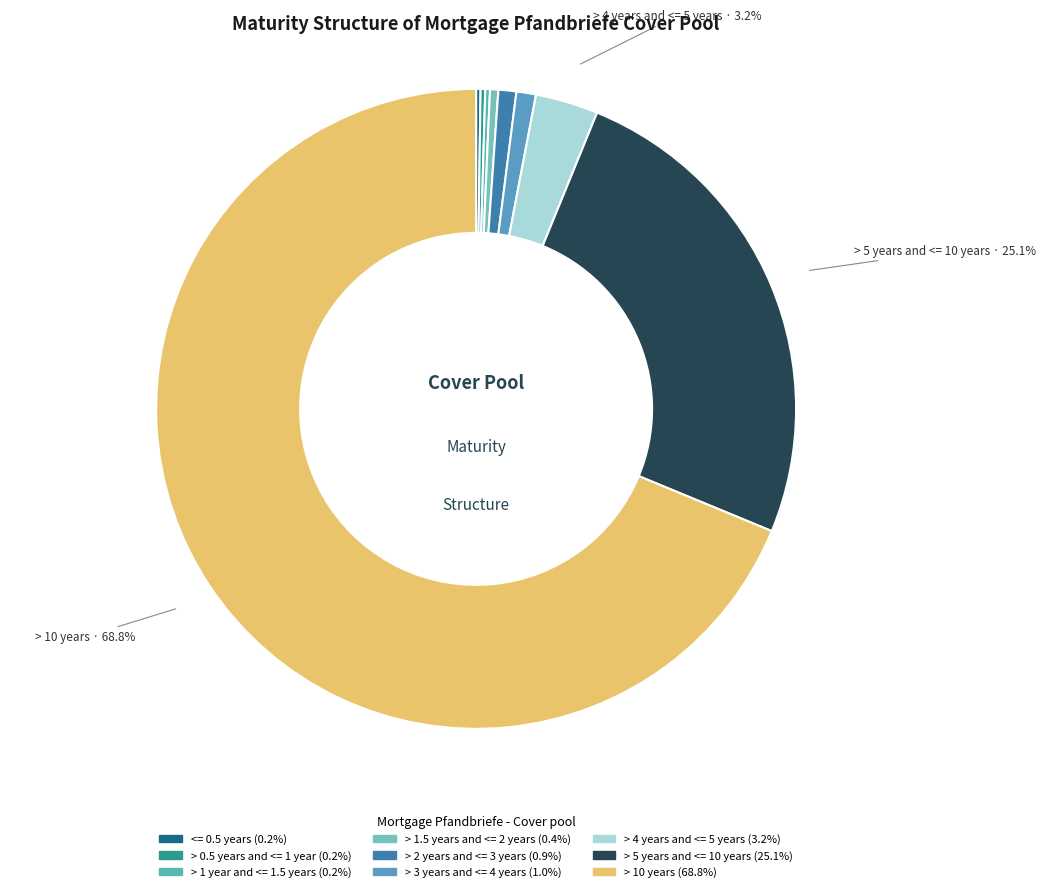

Which category has the biggest portion of the pie?

> 10 years